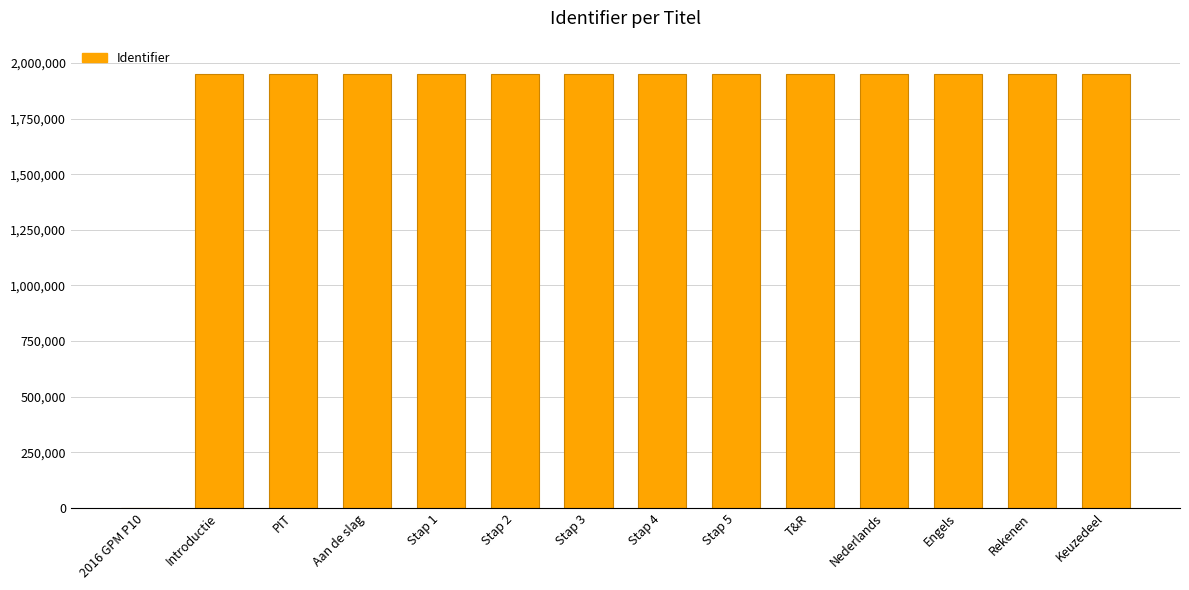

Between Stap 3 and 2016 GPM P10, which is larger?

Stap 3